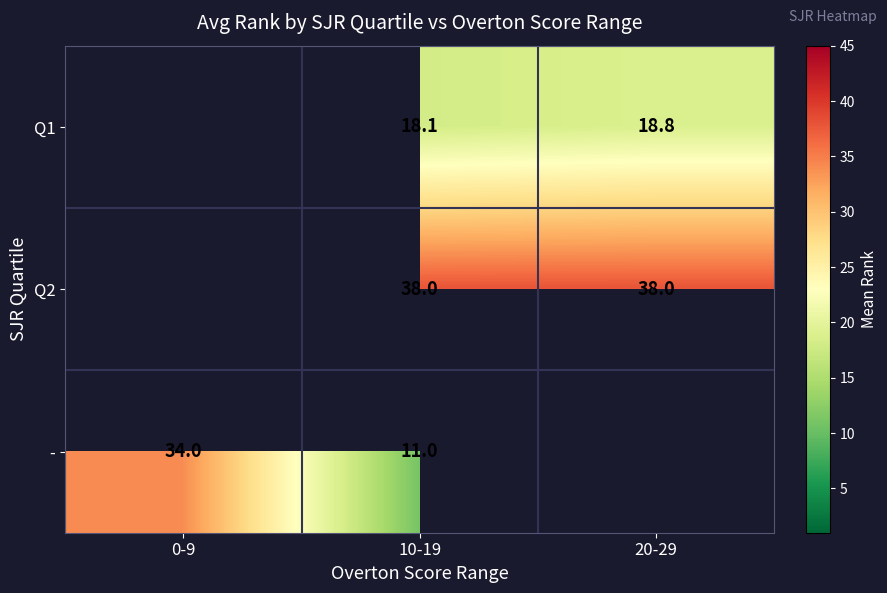

Is the value of - at 10-19 greater than the value of Q2 at 10-19?

No